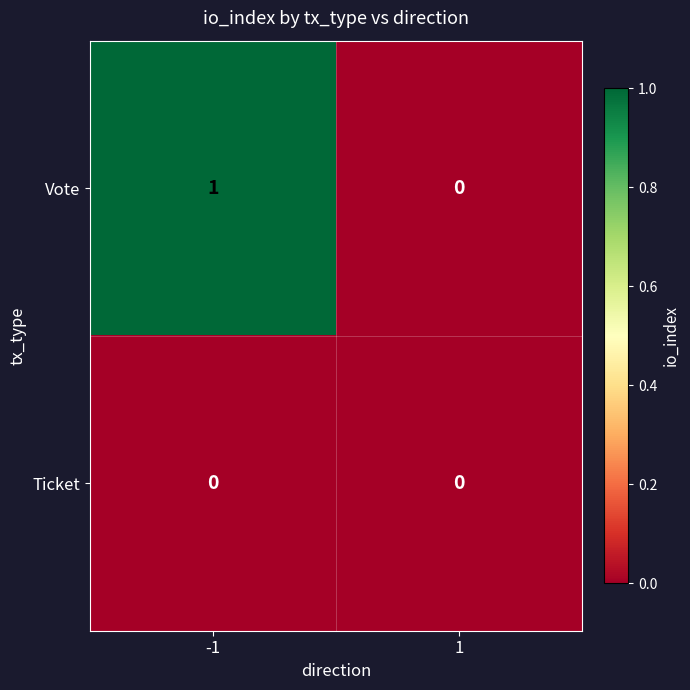

Which series changed the most between -1 and 1?

Vote